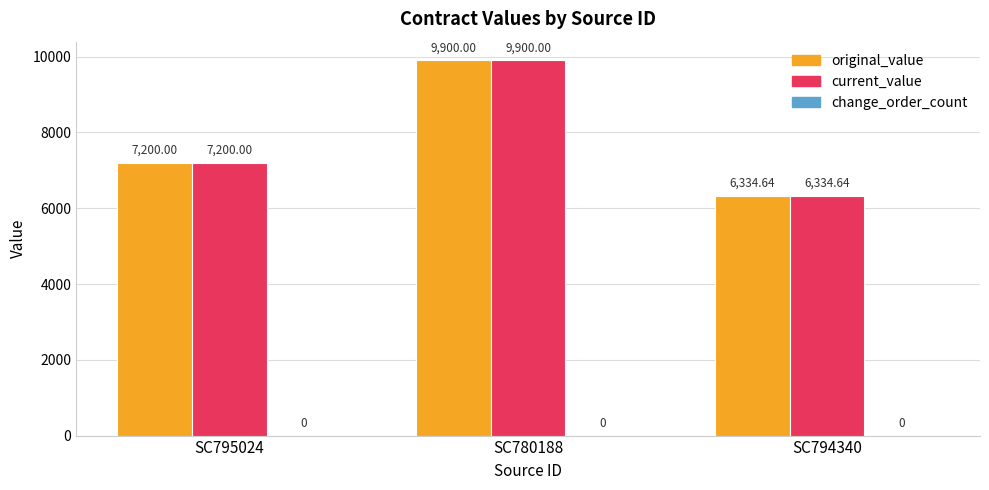

What is the difference between the second highest and minimum values in the current_value series?

865.4